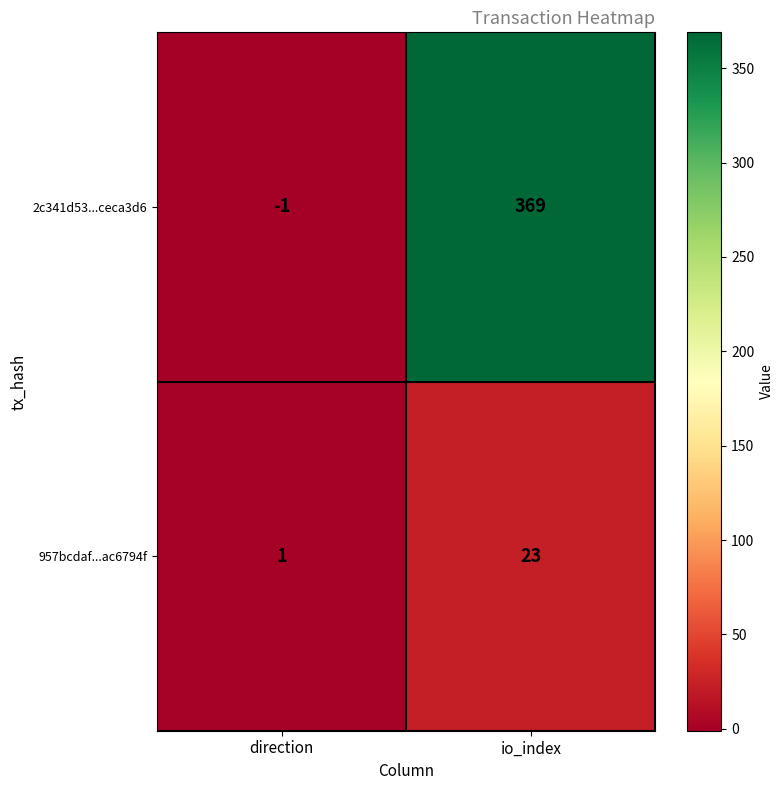

At which category is the sum across all series the highest?

io_index